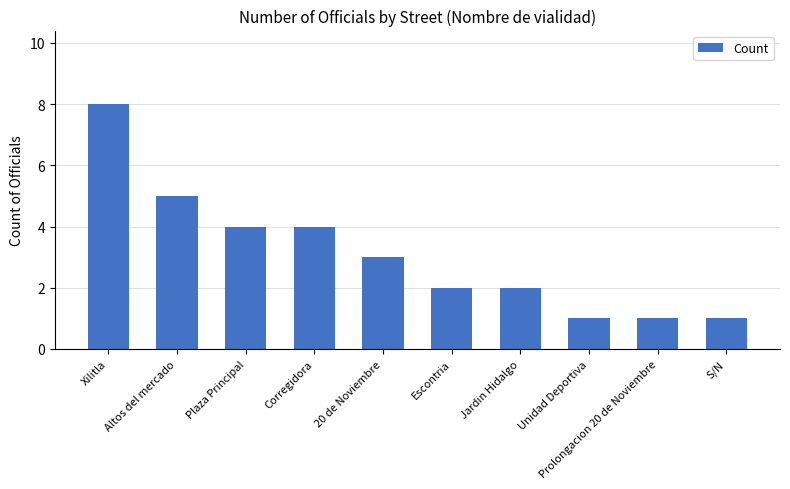

Are the bars horizontal?

No